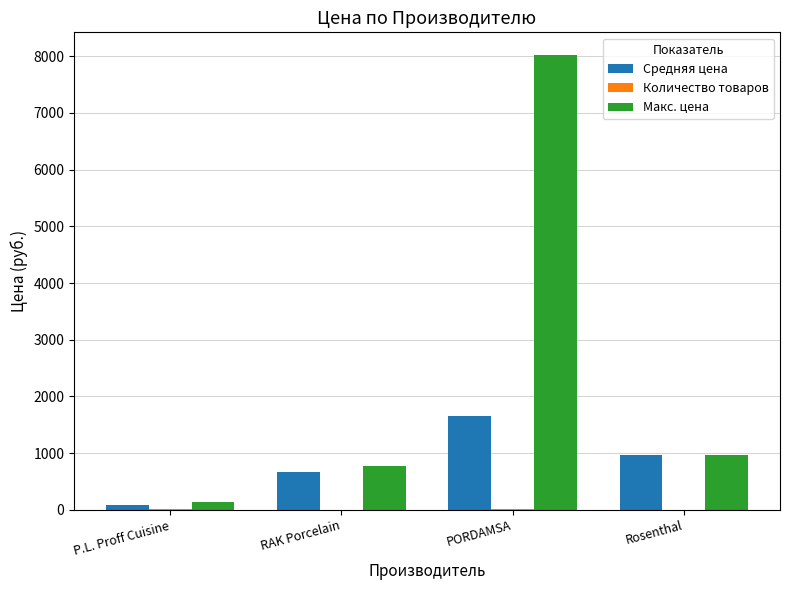

Which series changed the most between RAK Porcelain and PORDAMSA?

Макс. цена